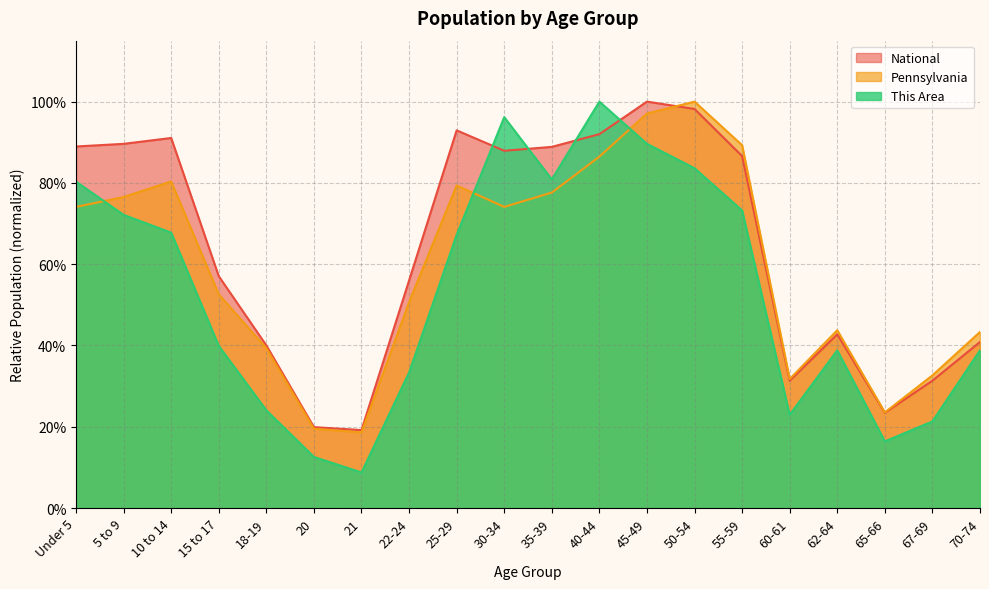

How many interior local peaks does the This Area series have?

3